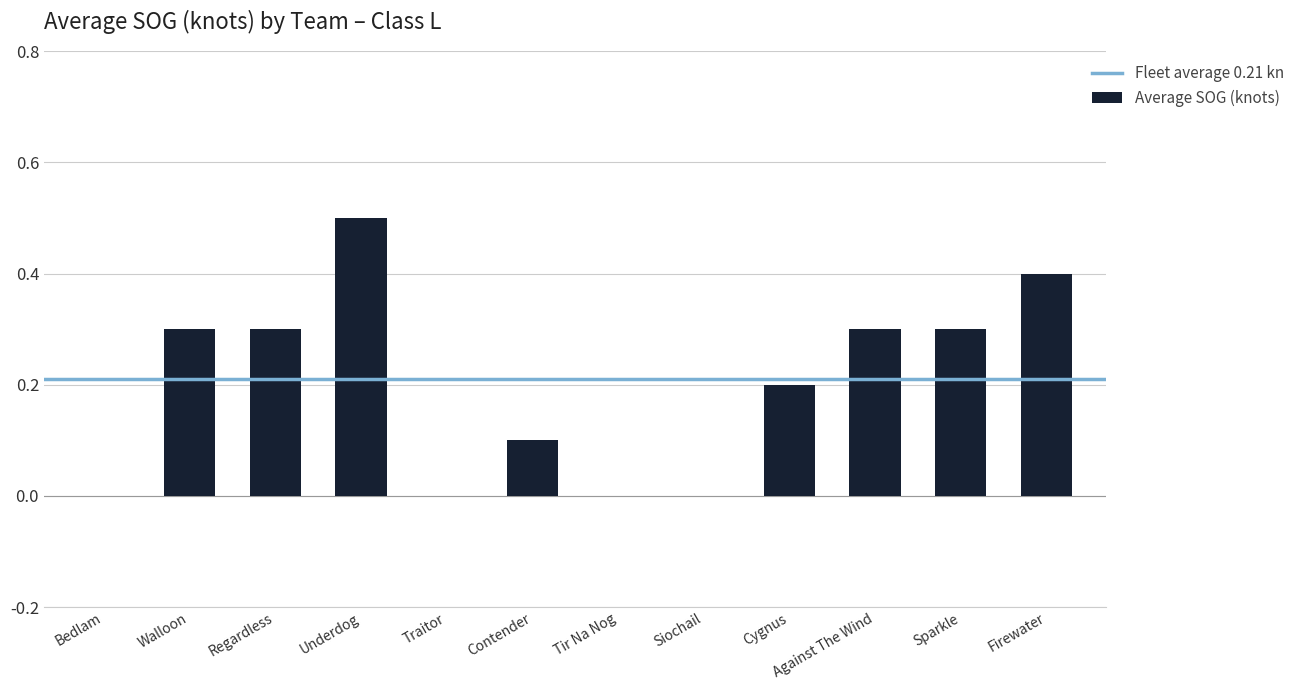

What is the sum of all values?

2.4